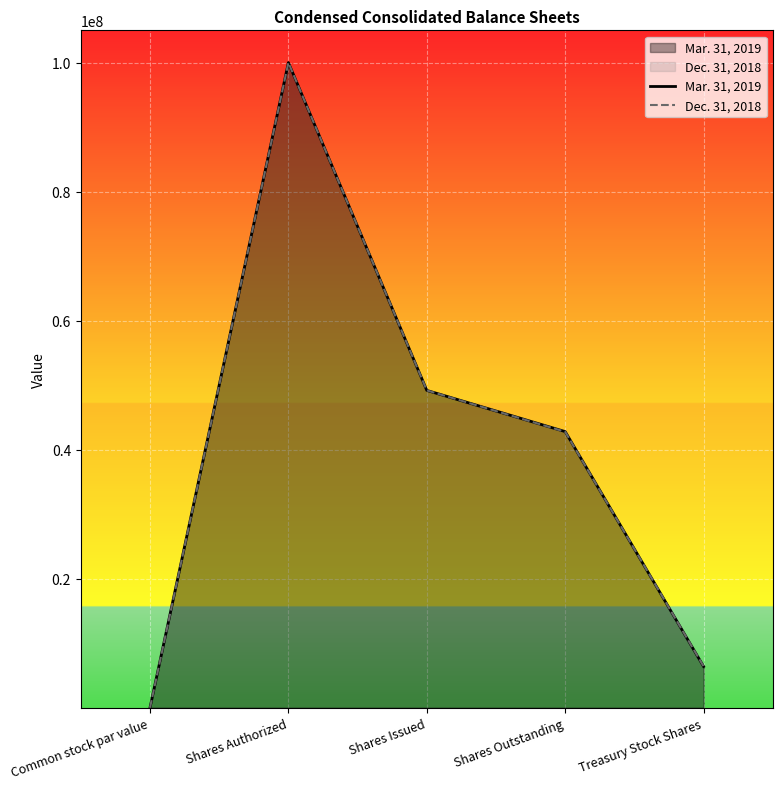

Count the number of categories in the chart.

5